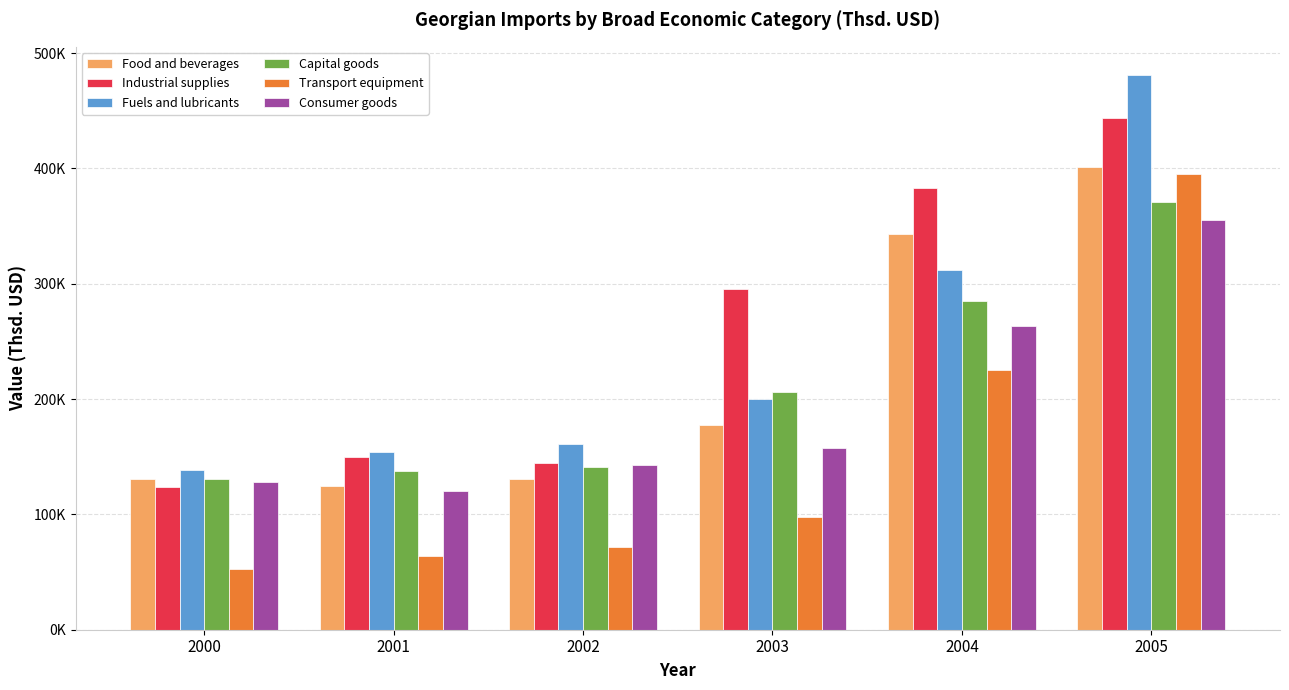

Does the chart contain any negative values?

No